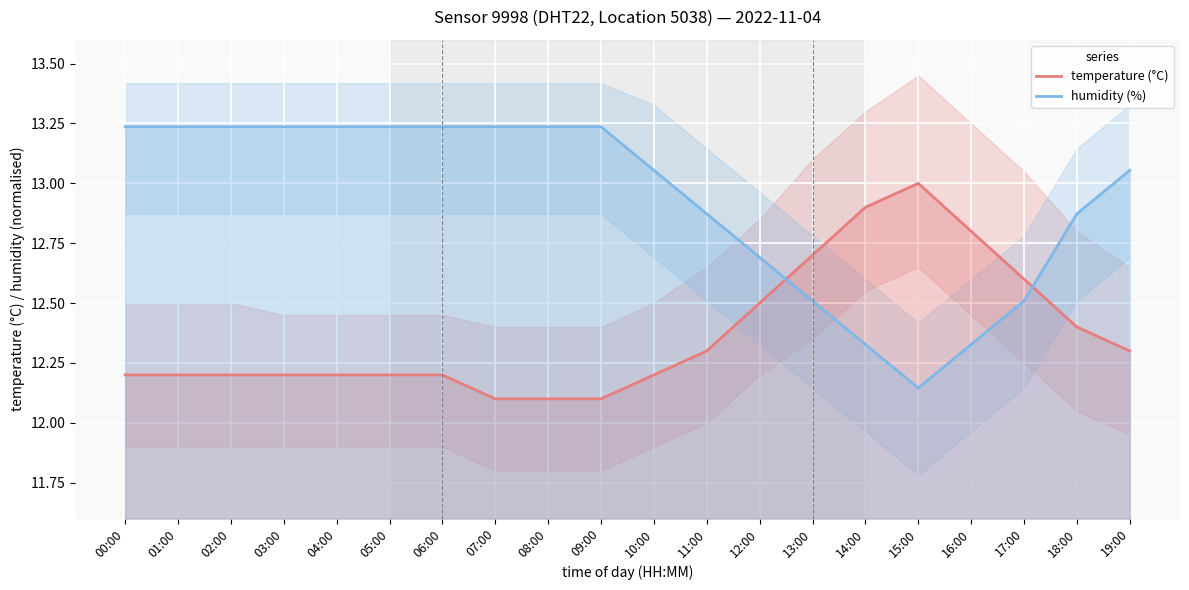

At which label is temperature (°C) closest to 12?

07:00